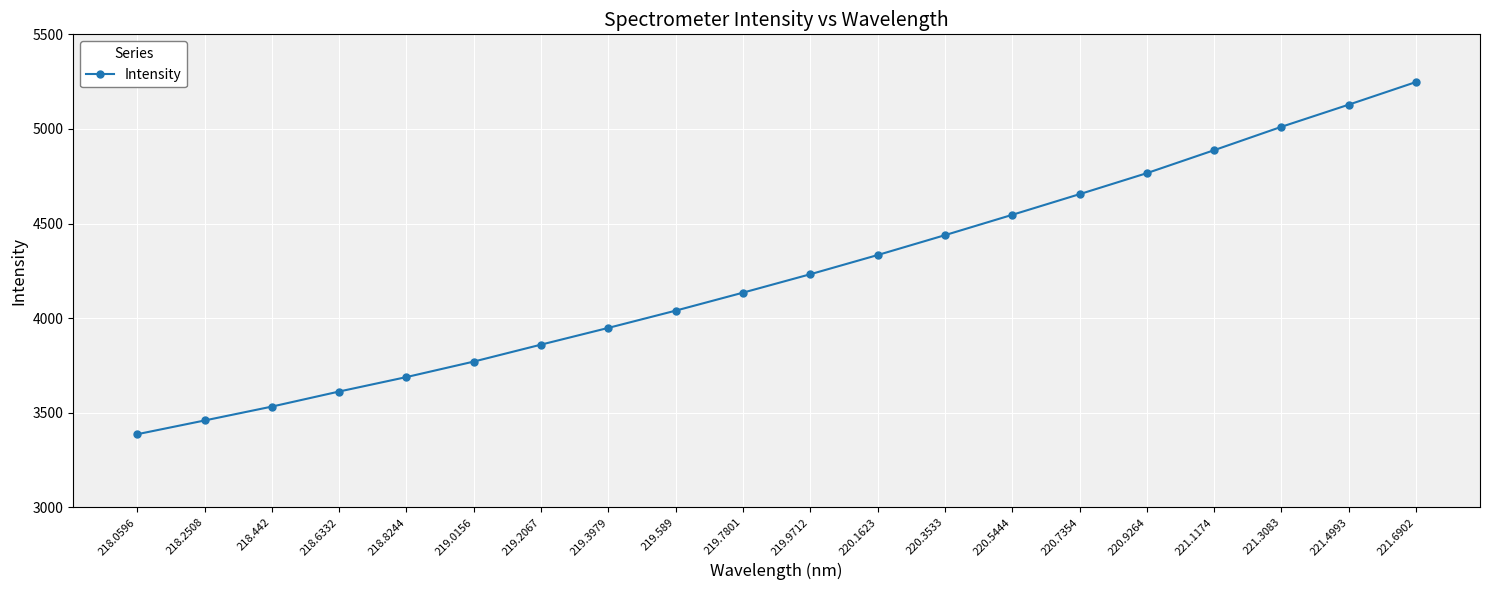

How many values exceed 4232?

10